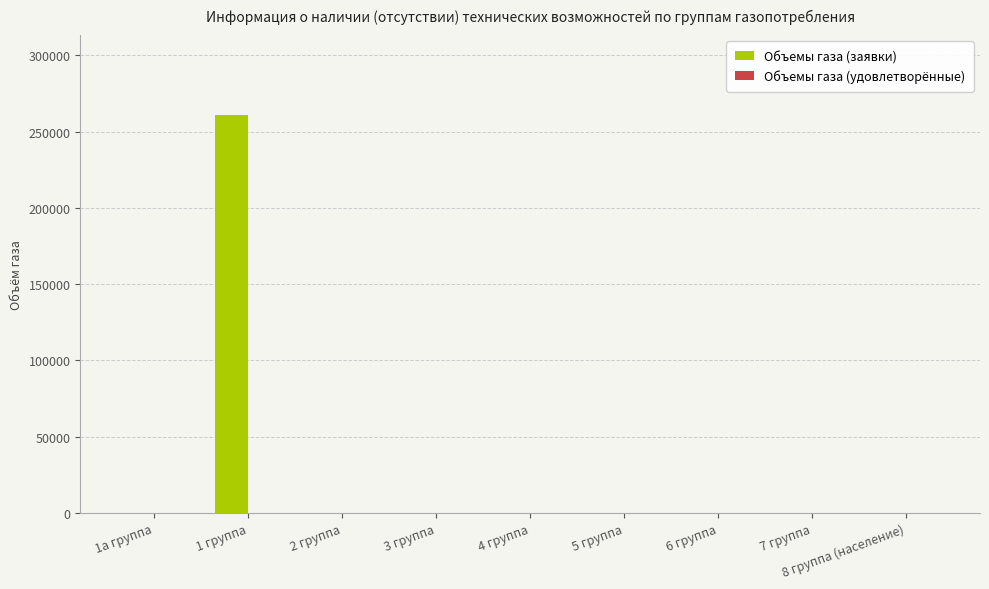

What is the sum of all values?

261085